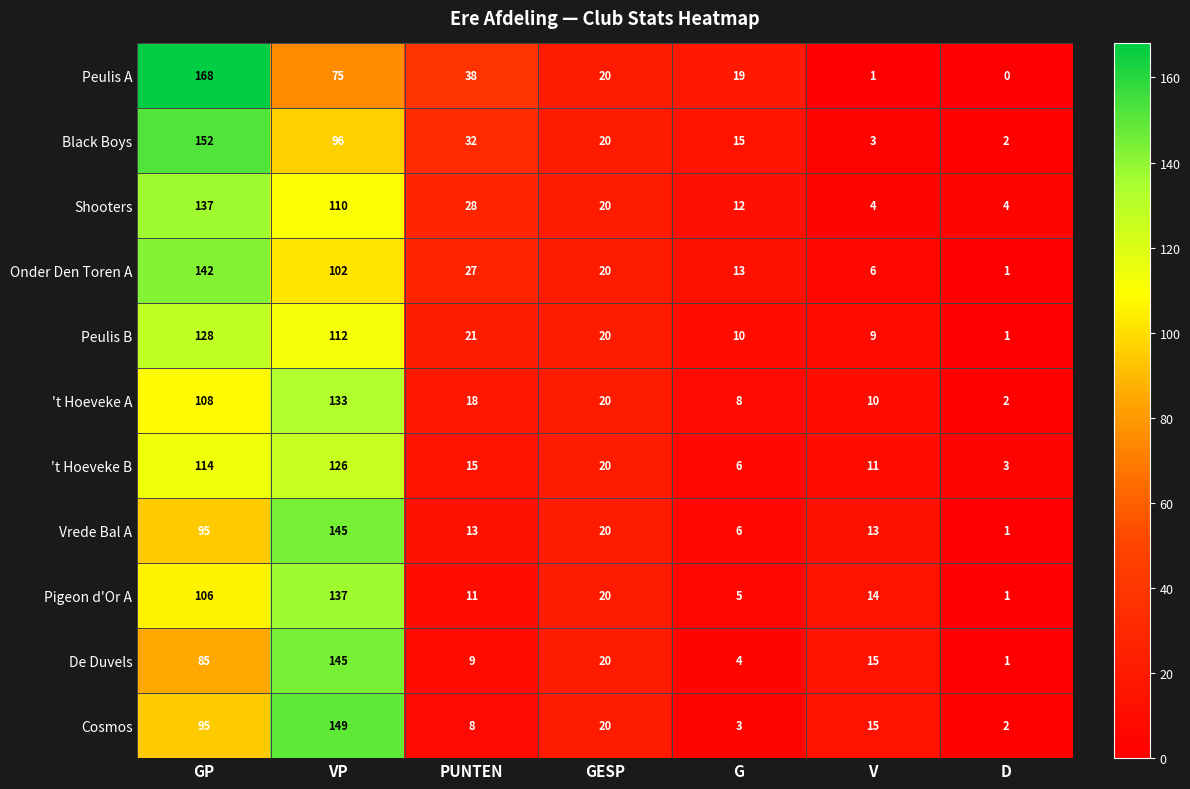

At how many categories does at least one series exceed 33?

3